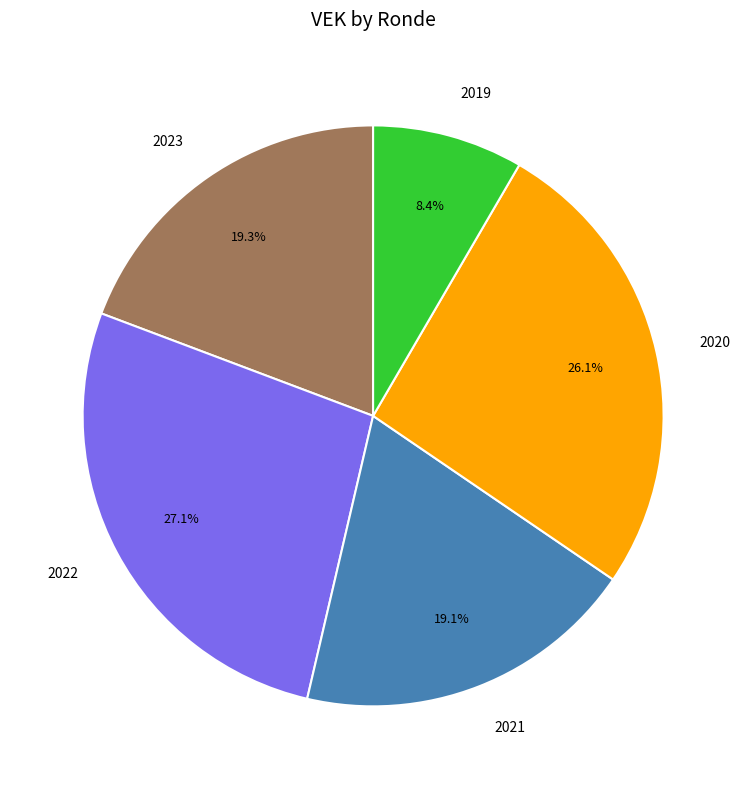

Which has a higher value, 2023 or 2022?

2022